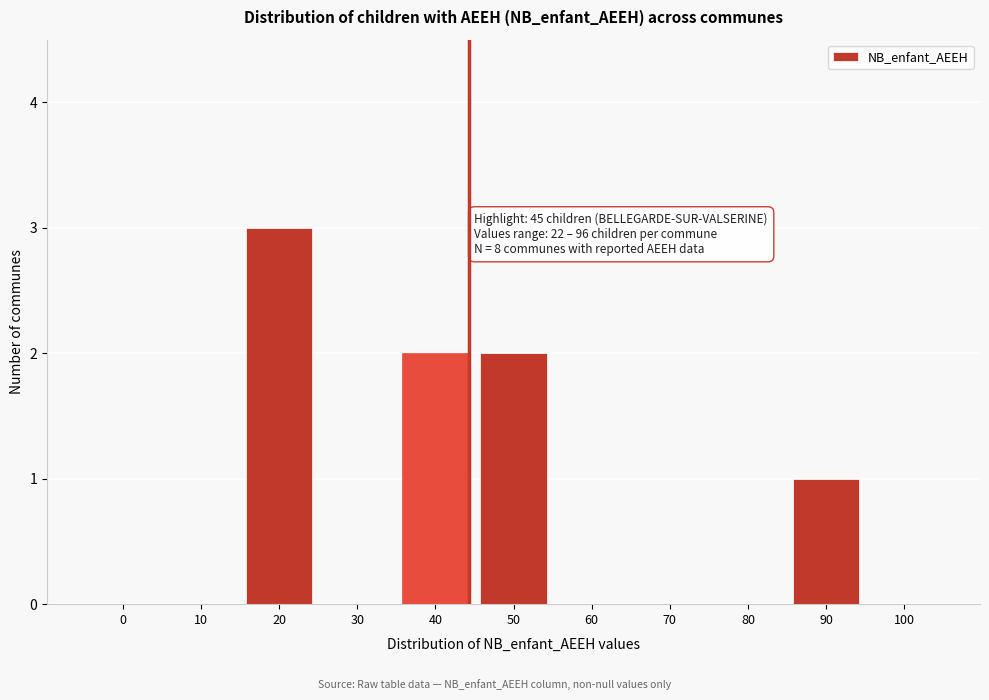

Reading left to right, extract all data points from this chart.

0=0	10=0	20=3	30=0	40=2	50=2	60=0	70=0	80=0	90=1	100=0